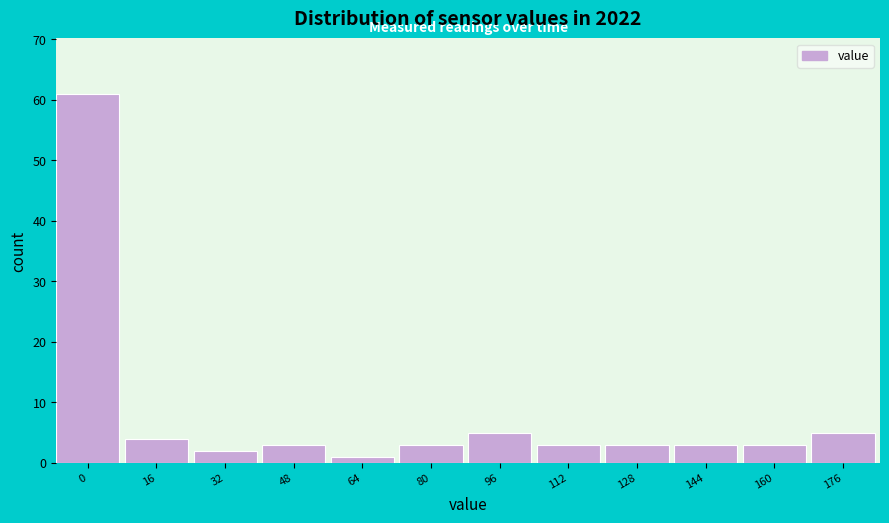

Reading right to left, what are all the values shown in this chart?

5	3	3	3	3	5	3	1	3	2	4	61